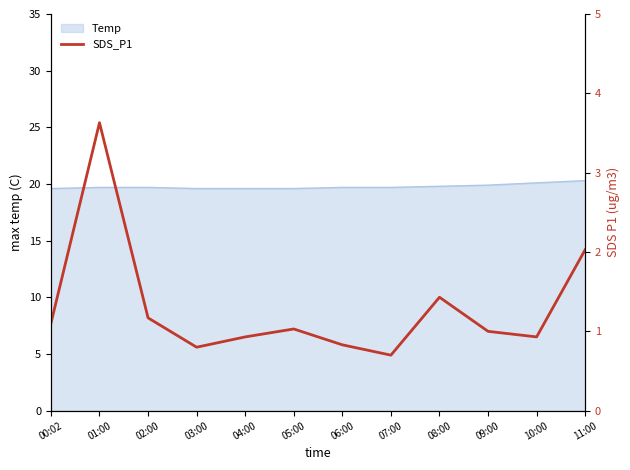

Reading left to right, extract all data points from this chart.

1.1	3.6	1.2	0.8	0.9	1.0	0.8	0.7	1.4	1.0	0.9	2.0